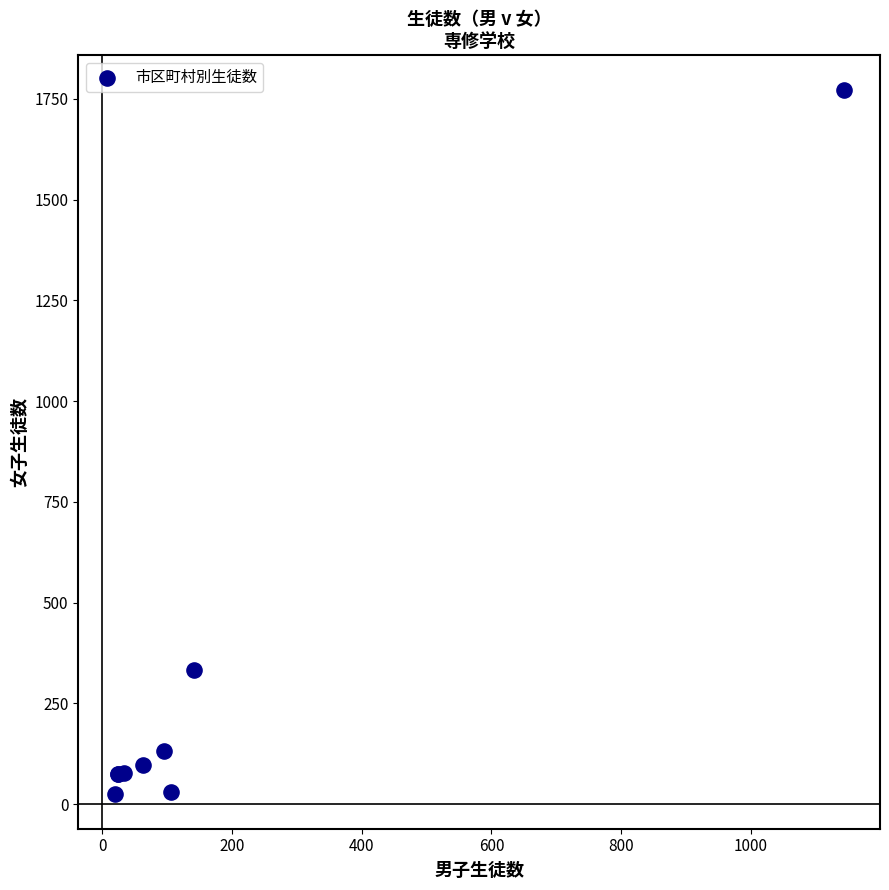

What Y value in the scatter plot is closest to 898?

333